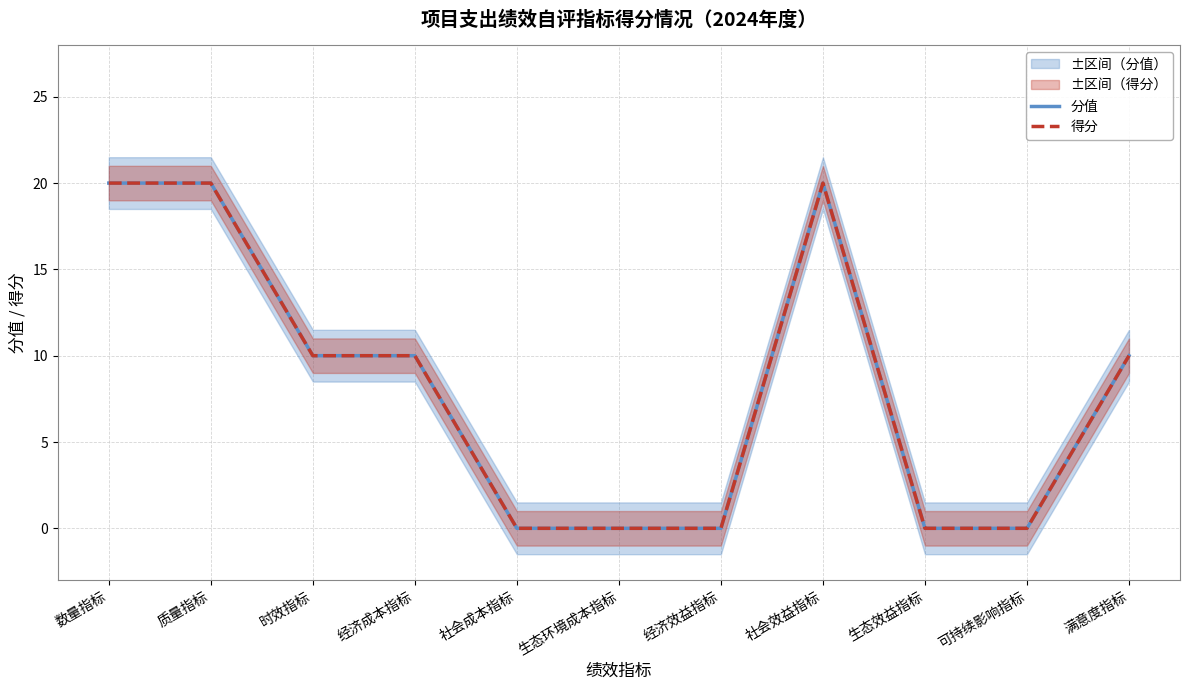

Between 数量指标 and 可持续影响指标, which series saw the biggest shift?

分值